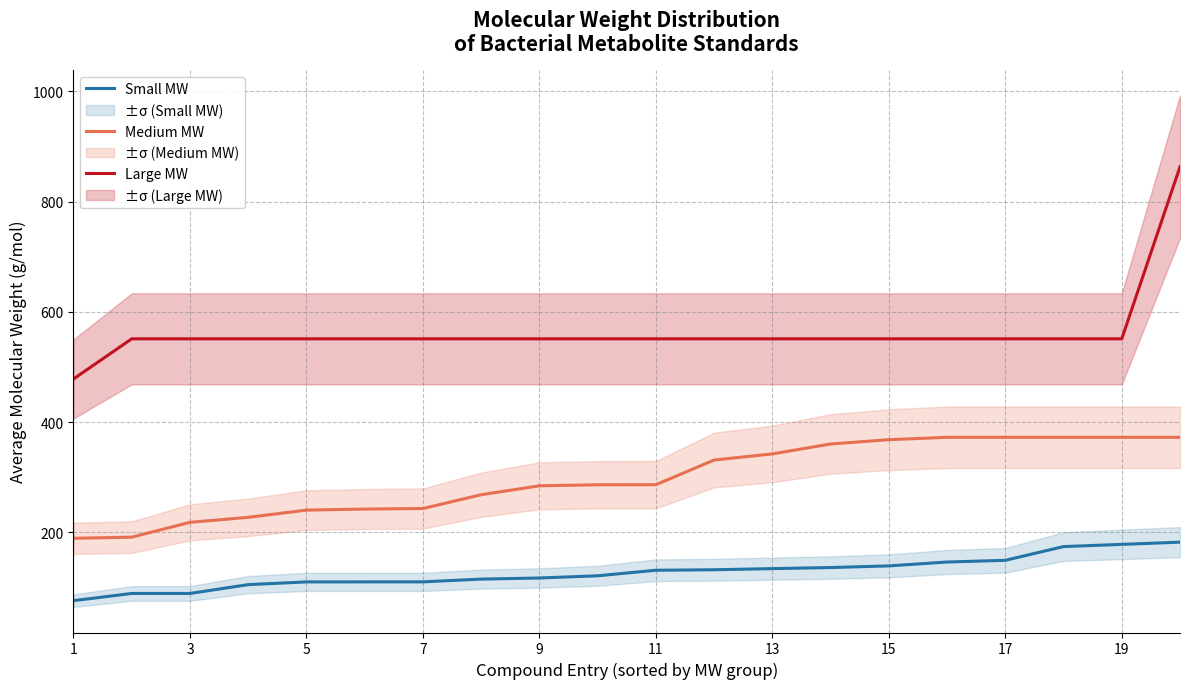

List the series in order of their peak value, lowest first.

Small MW, Medium MW, Large MW